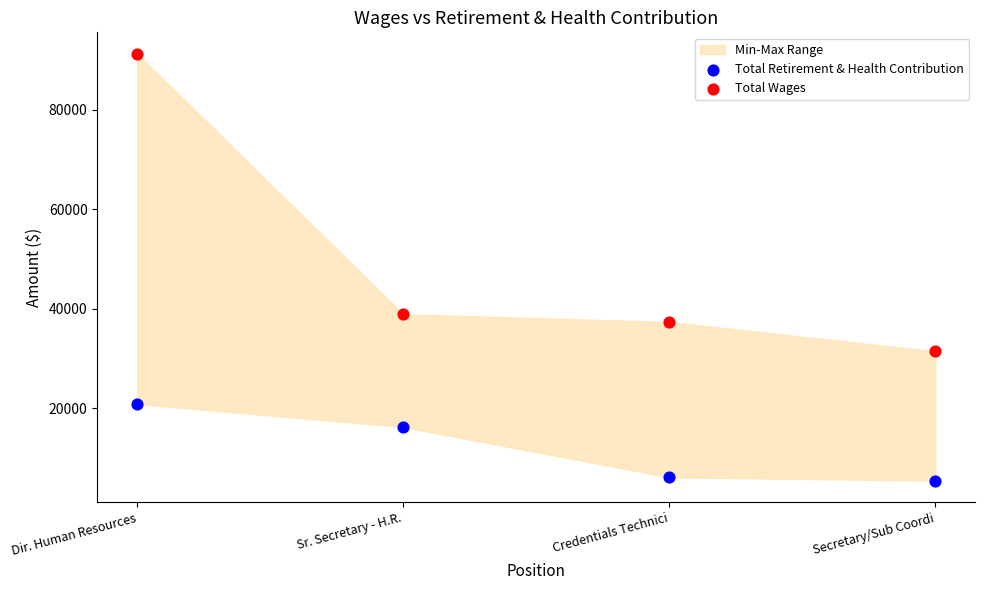

Which series has the largest Y range (max minus min)?

Total Wages